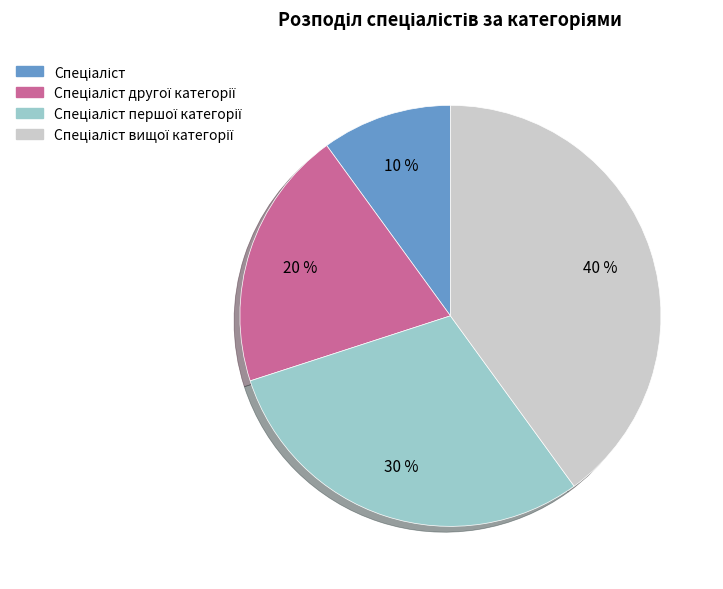

Does any single category account for the majority?

No